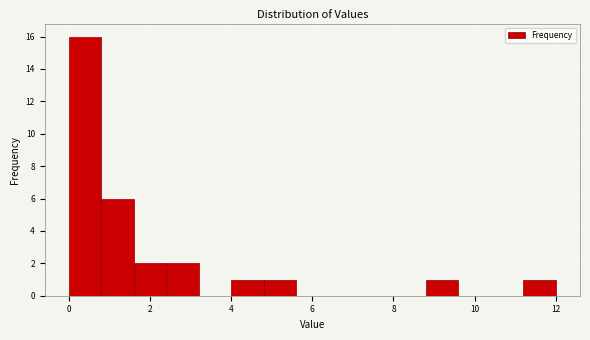

What is the height of the bar covering 4.8 to 5.6 on the x-axis? The values are not printed on the chart, so give them approximately, as read against the axis.

1